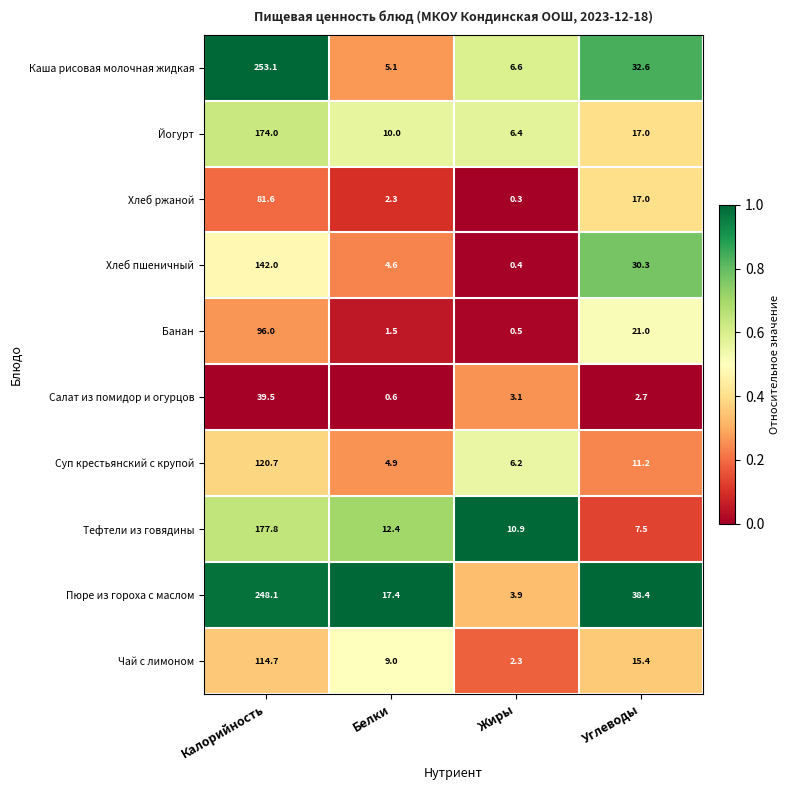

List the series in order of their peak value, lowest first.

Салат из помидор и огурцов, Хлеб ржаной, Банан, Чай с лимоном, Суп крестьянский с крупой, Хлеб пшеничный, Йогурт, Тефтели из говядины, Пюре из гороха с маслом, Каша рисовая молочная жидкая